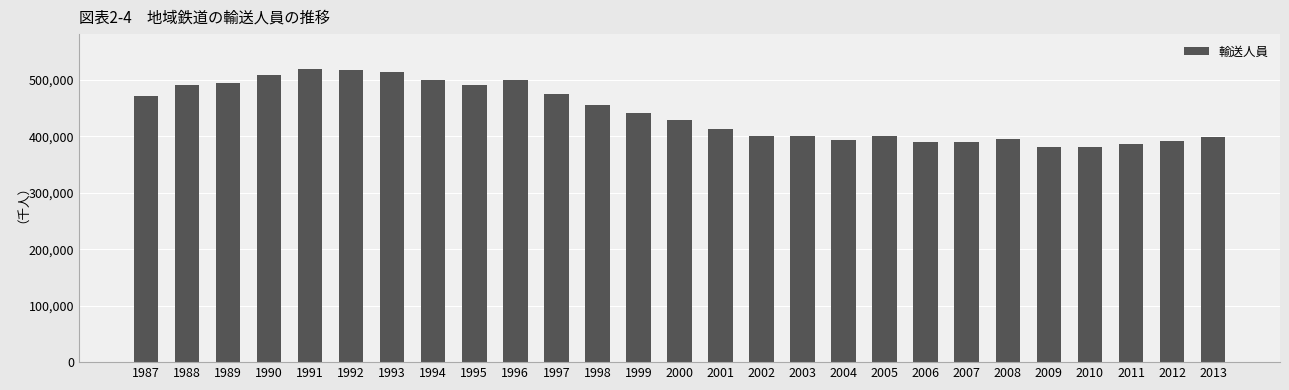

What is the value of the 12th bar from the left?

456528